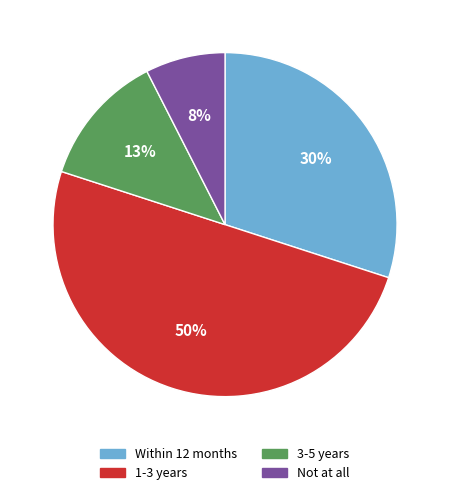

To the nearest percent, what is the average slice percentage?

25%